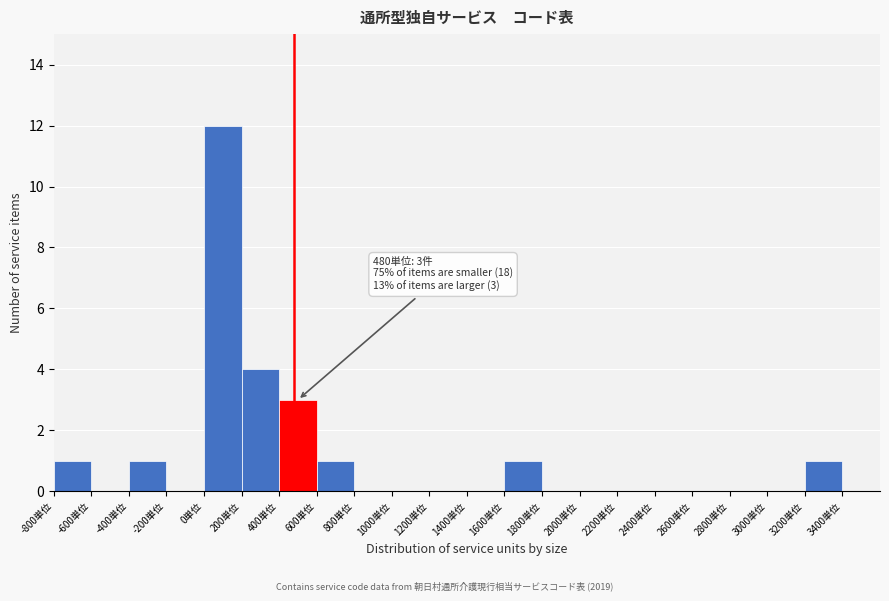

Over which range of the x-axis is the bar tallest?

0 to 200